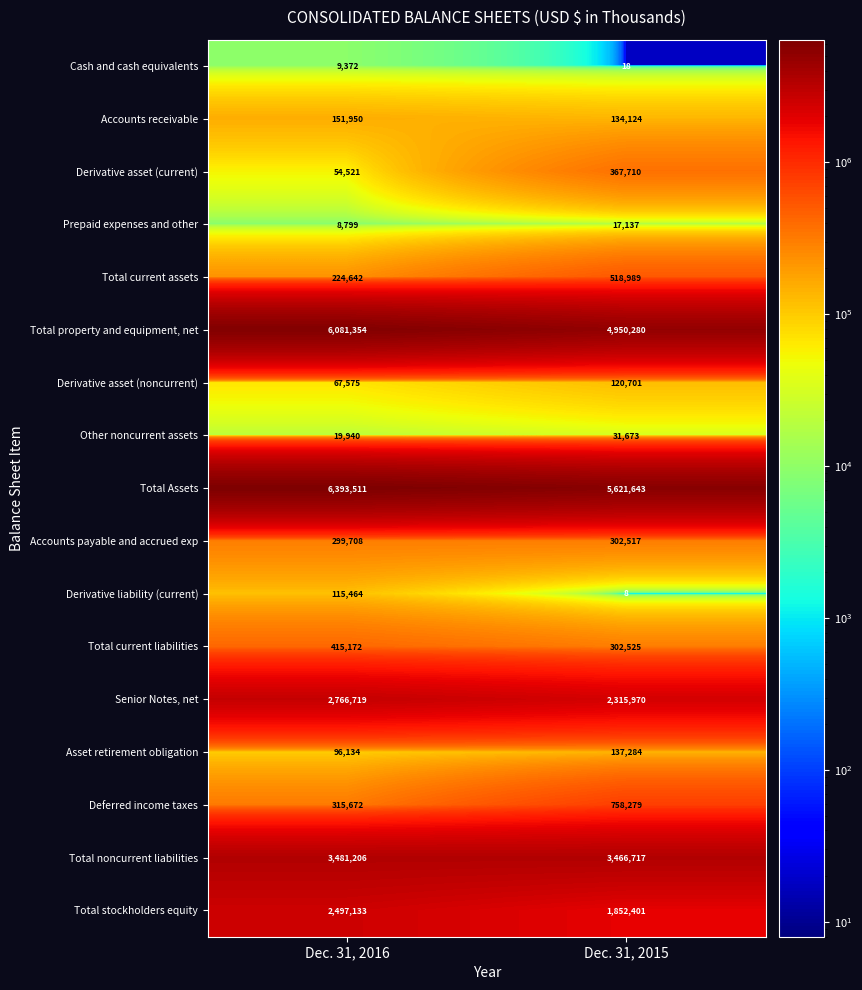

Which category has the lowest value across all series?

Dec. 31, 2015